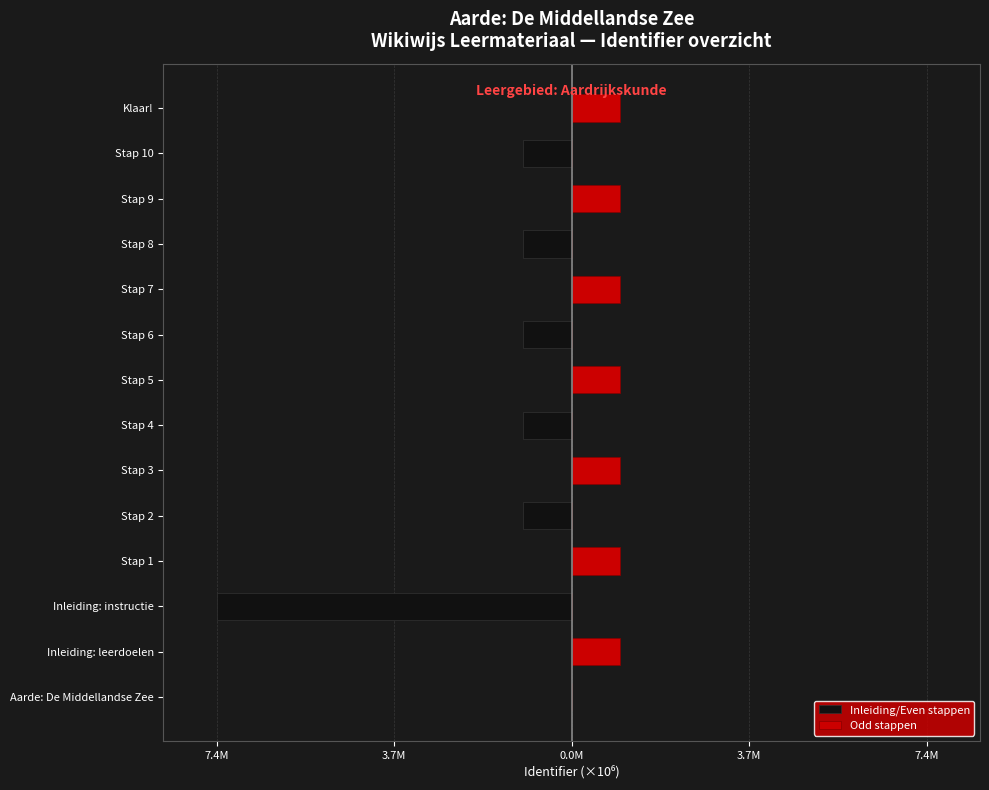

Which series has the largest total across all categories?

Odd stappen